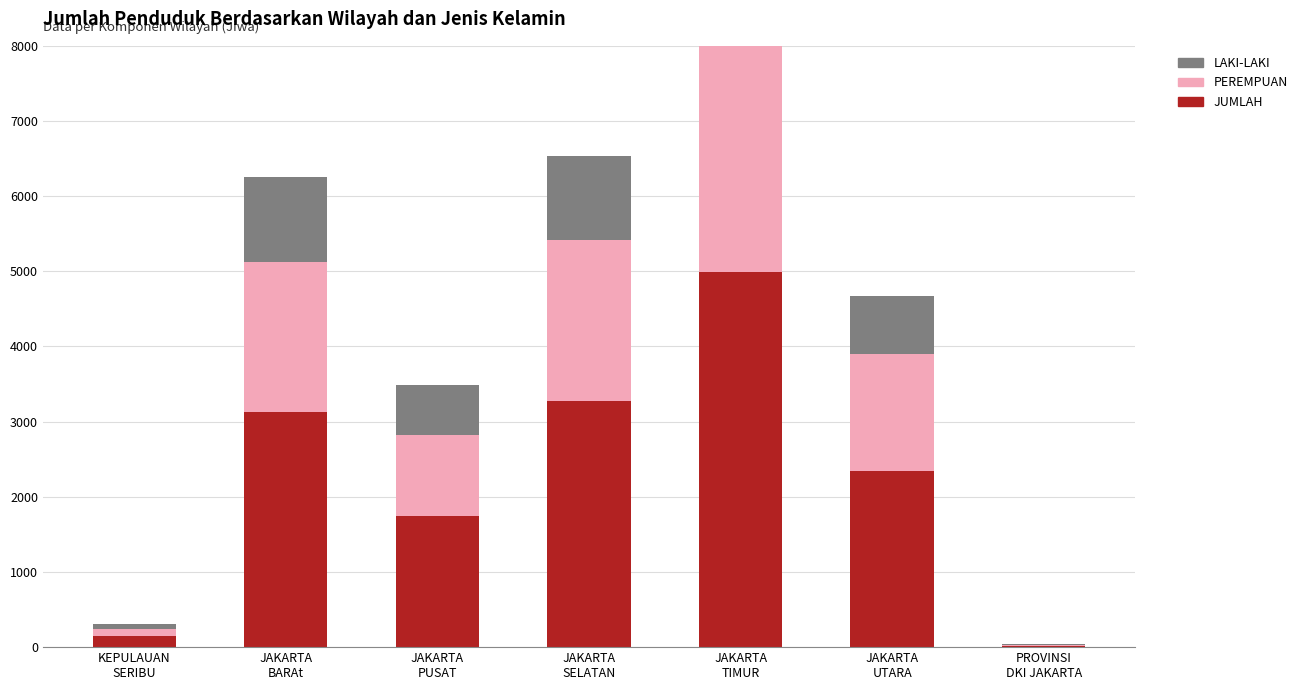

Rank the series by their average value, from highest to lowest.

JUMLAH, PEREMPUAN, LAKI-LAKI